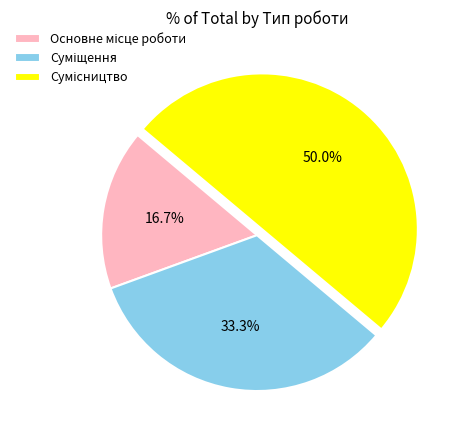

Is the sum of Основне місце роботи and Сумісництво greater than half?

Yes